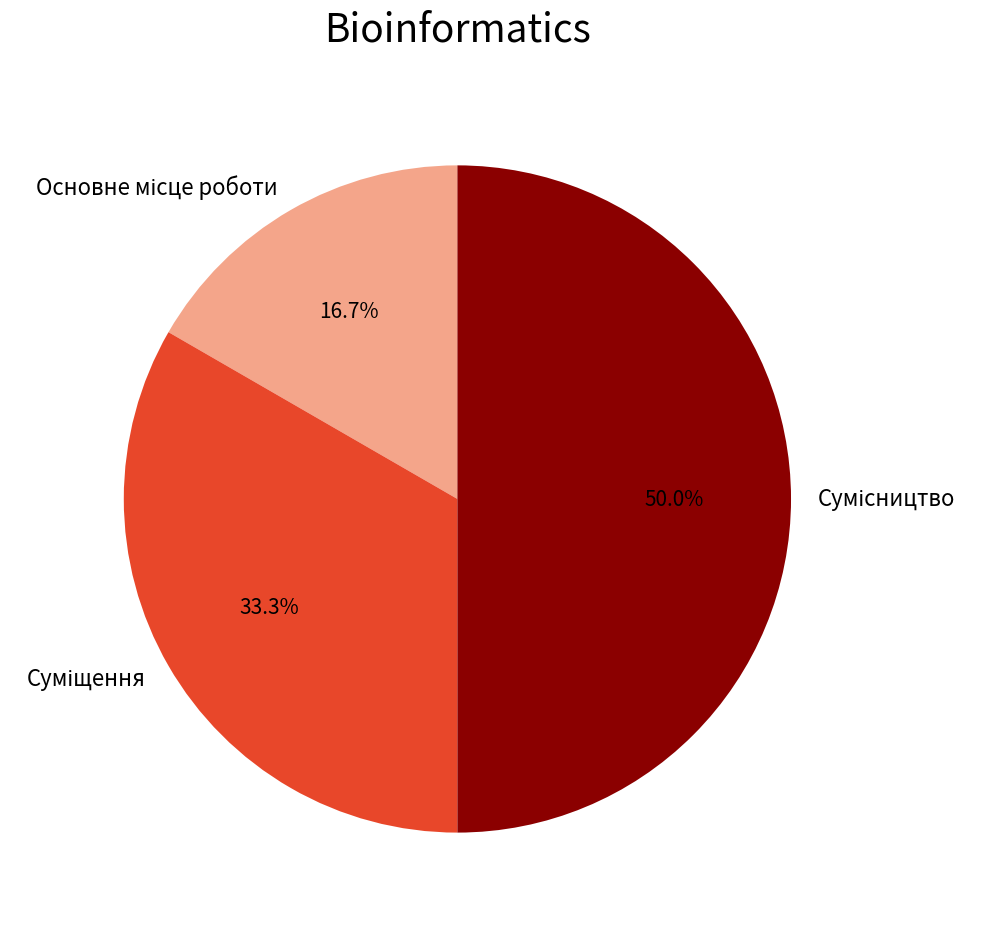

What is the largest slice in the pie chart?

Сумісництво